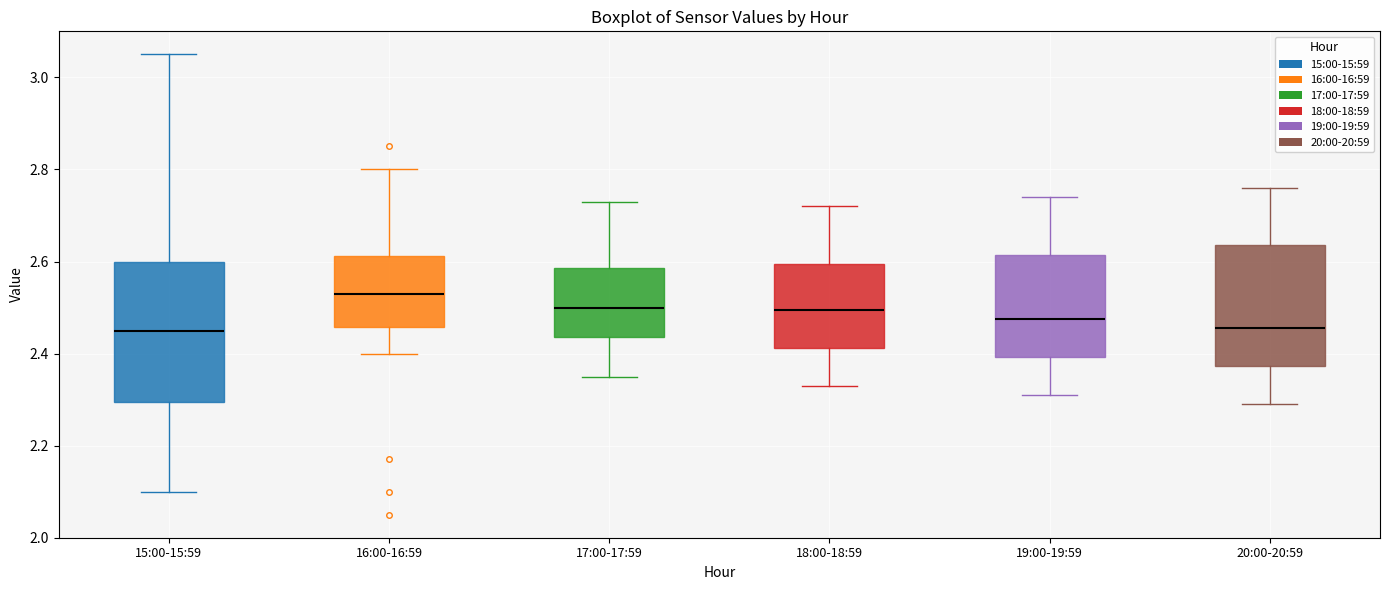

Reading left to right, read every box against the y-axis: the position of its median line, the range the box covers, and the ends of its whiskers. The values are not printed on the chart, so give them approximately, as read against the axis.

15:00-15:59: median 2.46, box 2.30 to 2.60, whiskers 2.10 to 3.06
16:00-16:59: median 2.54, box 2.46 to 2.62, whiskers 2.40 to 2.80
17:00-17:59: median 2.50, box 2.44 to 2.58, whiskers 2.36 to 2.74
18:00-18:59: median 2.50, box 2.42 to 2.60, whiskers 2.34 to 2.72
19:00-19:59: median 2.48, box 2.40 to 2.62, whiskers 2.32 to 2.74
20:00-20:59: median 2.46, box 2.38 to 2.64, whiskers 2.30 to 2.76